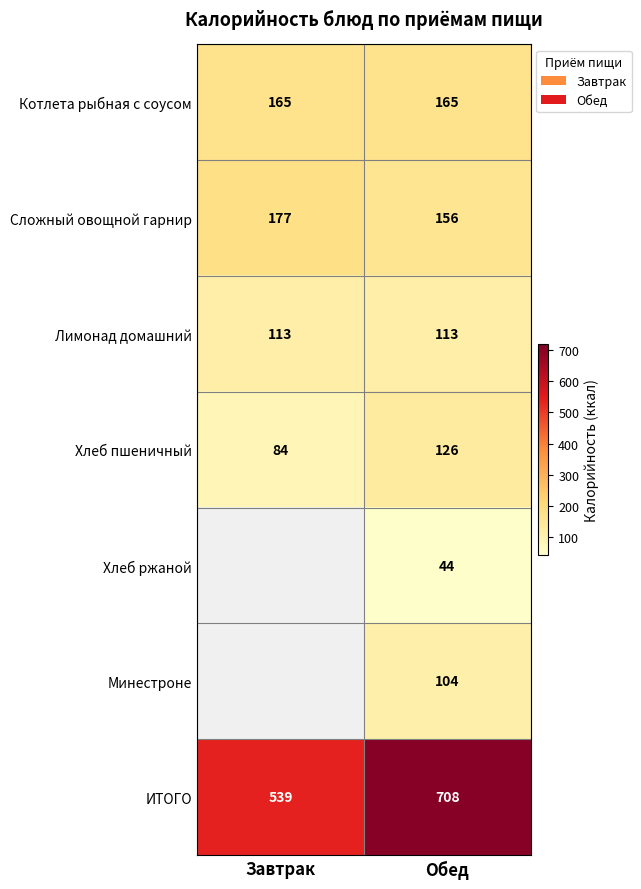

The value of Хлеб пшеничный at Завтрак is 84. True or false?

True